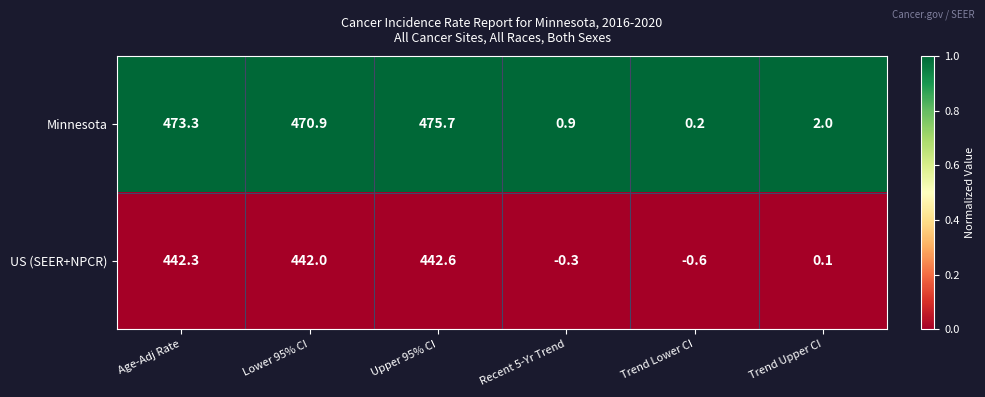

Rank the series at Upper 95% CI from lowest to highest value.

US (SEER+NPCR), Minnesota